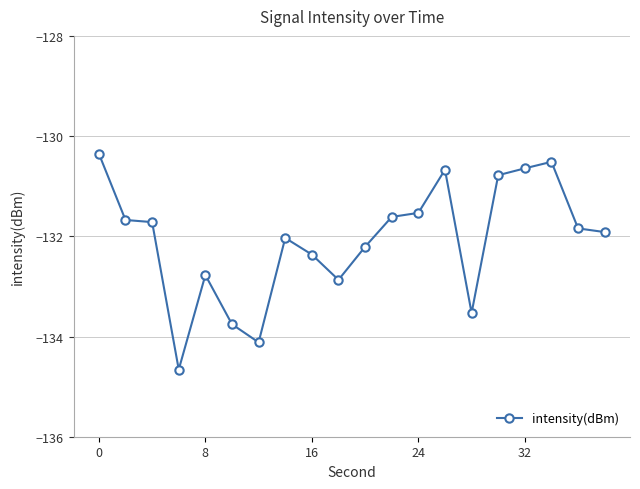

True or false: there are more than 0 points higher than both neighbors.

True